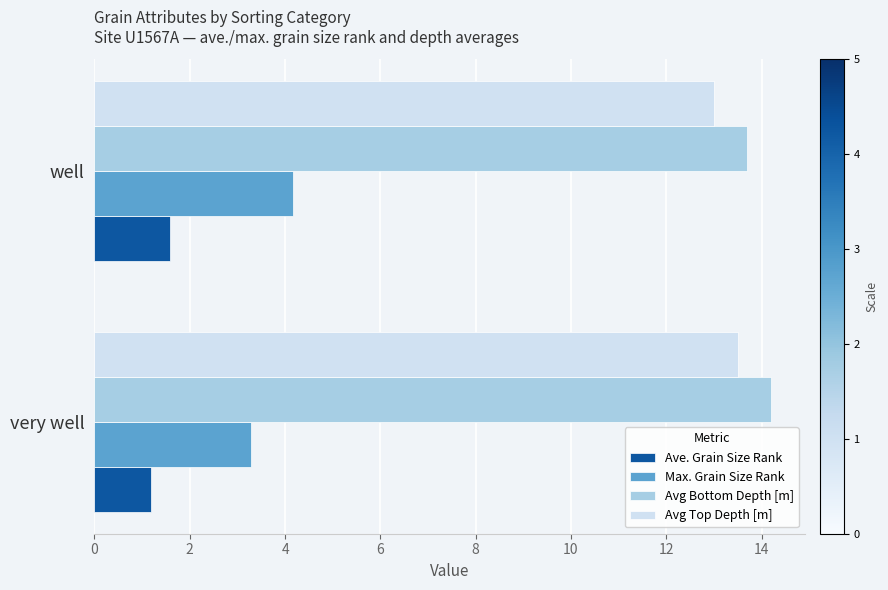

Read the Ave. Grain Size Rank value at very well.

1.2